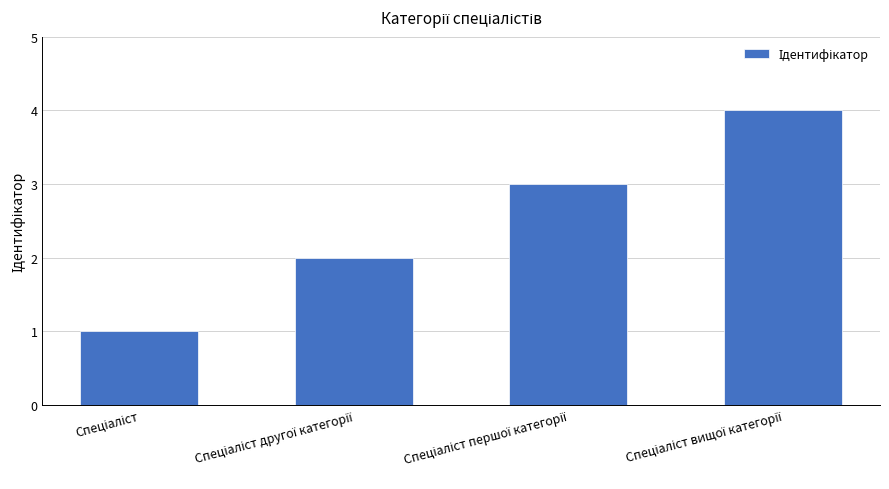

What is the difference between the maximum and minimum values?

3